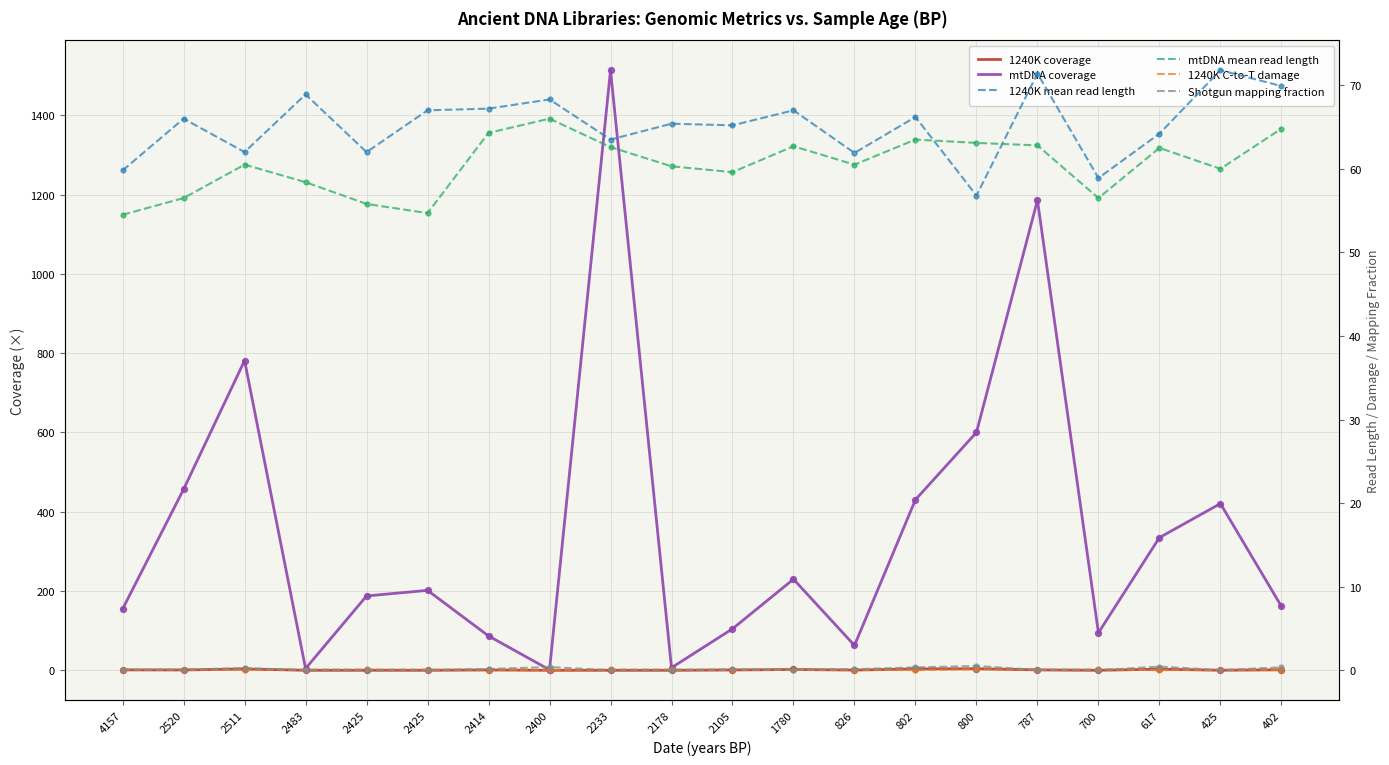

Which series contains the lowest Y value?

Shotgun mapping fraction